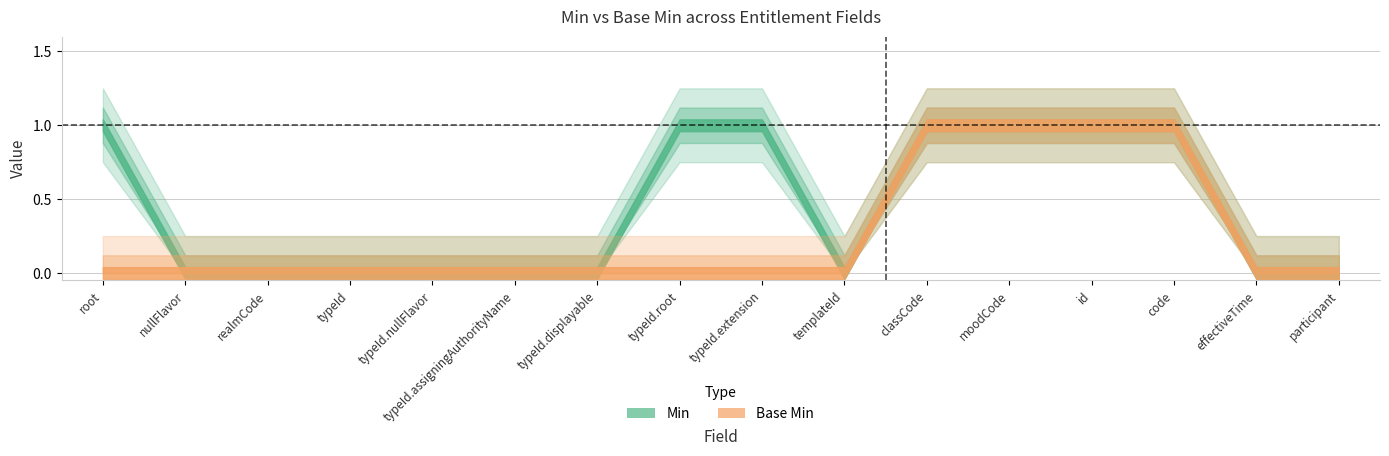

Which series has the widest spread of values?

Min